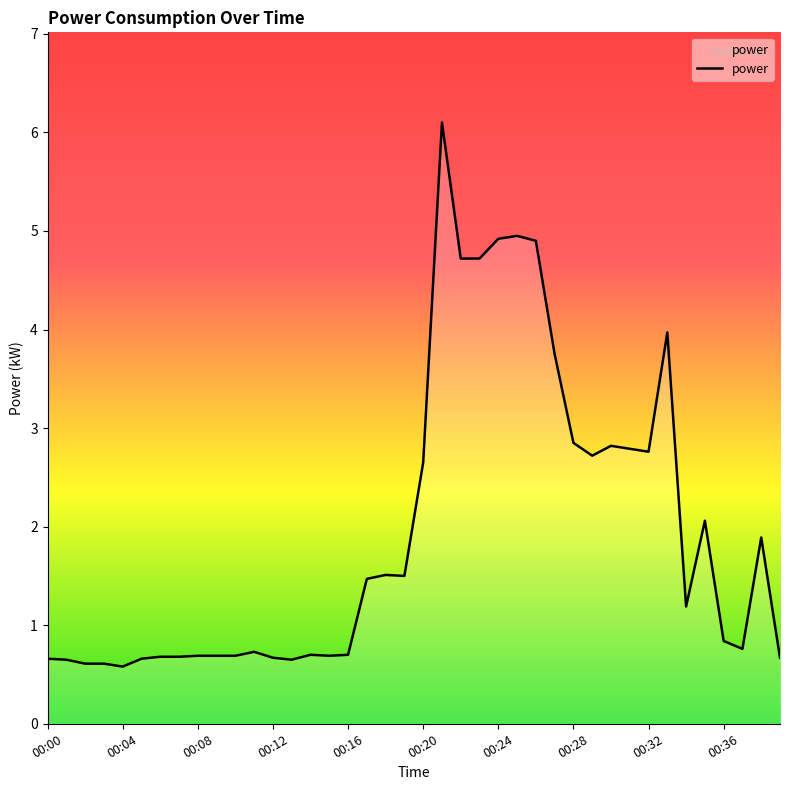

What is the maximum value shown in the chart?

6.1